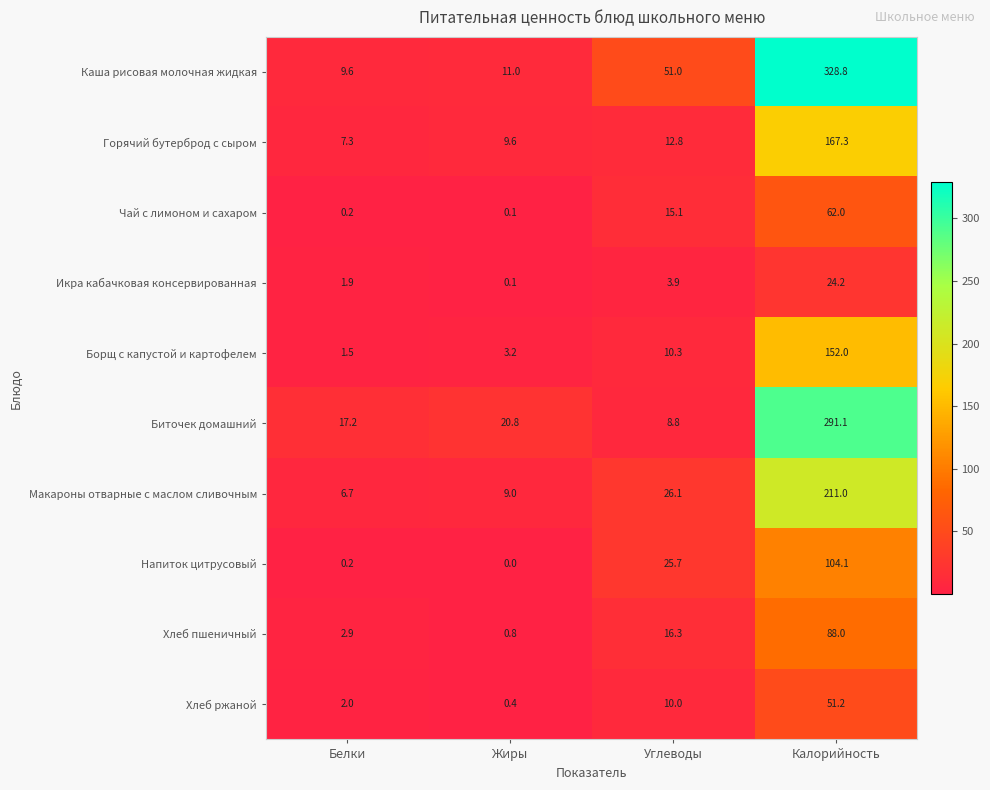

Rank the series by their maximum value, from highest to lowest.

Каша рисовая молочная жидкая, Биточек домашний, Макароны отварные с маслом сливочным, Горячий бутерброд с сыром, Борщ с капустой и картофелем, Напиток цитрусовый, Хлеб пшеничный, Чай с лимоном и сахаром, Хлеб ржаной, Икра кабачковая консервированная